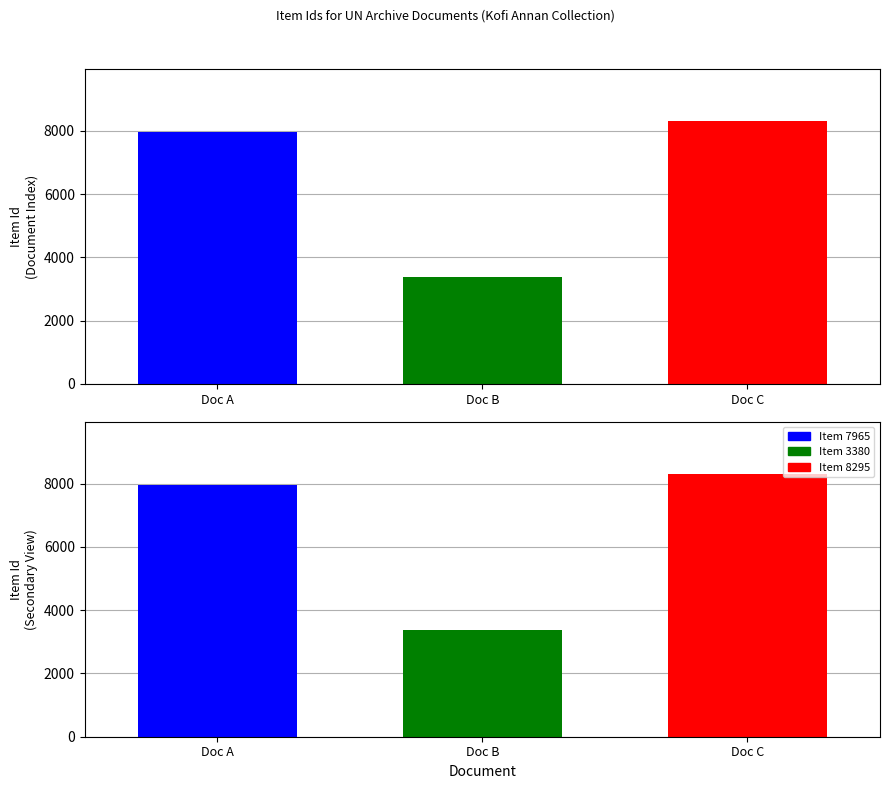

How many distinct data groups are displayed?

1